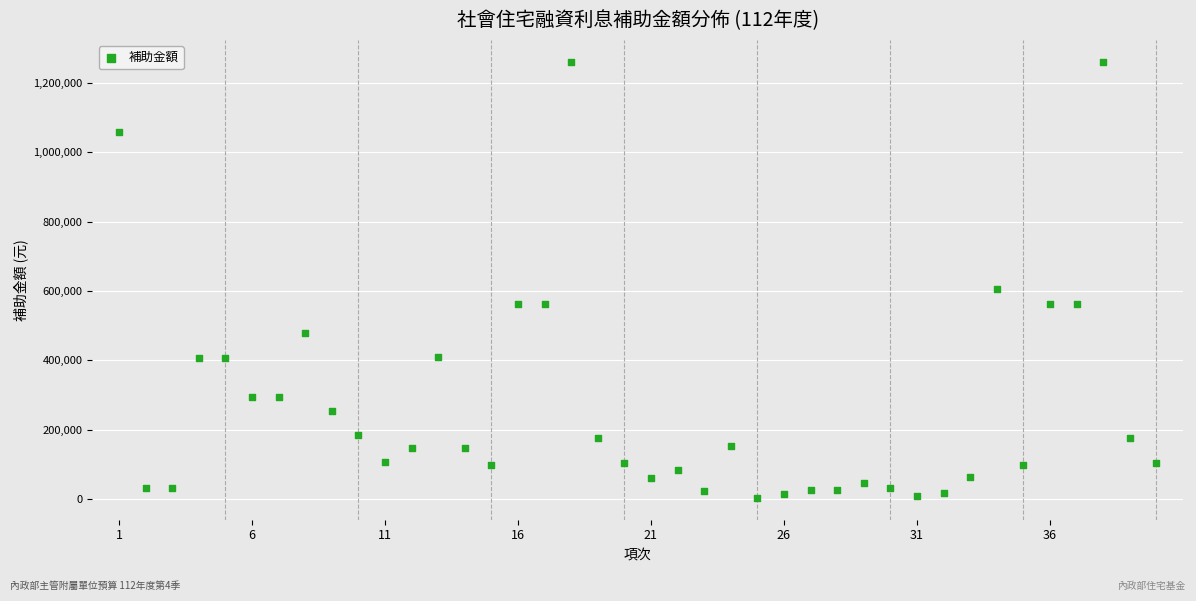

What is the range of X values (max minus min)?

39